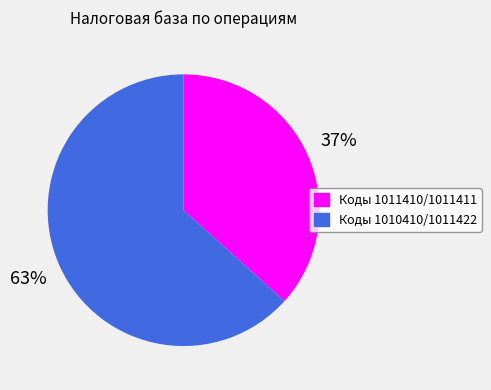

Count the number of slices in the pie.

2